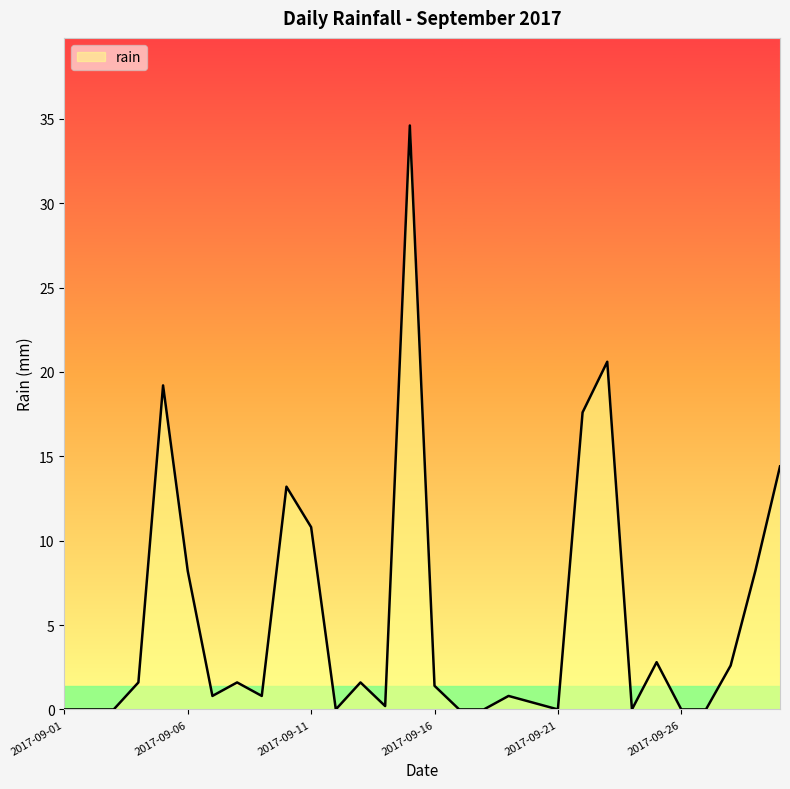

Reading left to right, transcribe all the data shown in this chart.

0.0	0.0	0.0	1.6	19.2	8.2	0.8	1.6	0.8	13.2	10.8	0.0	1.6	0.2	34.6	1.4	0.0	0.0	0.8	0.4	0.0	17.6	20.6	0.0	2.8	0.0	0.0	2.6	8.2	14.4